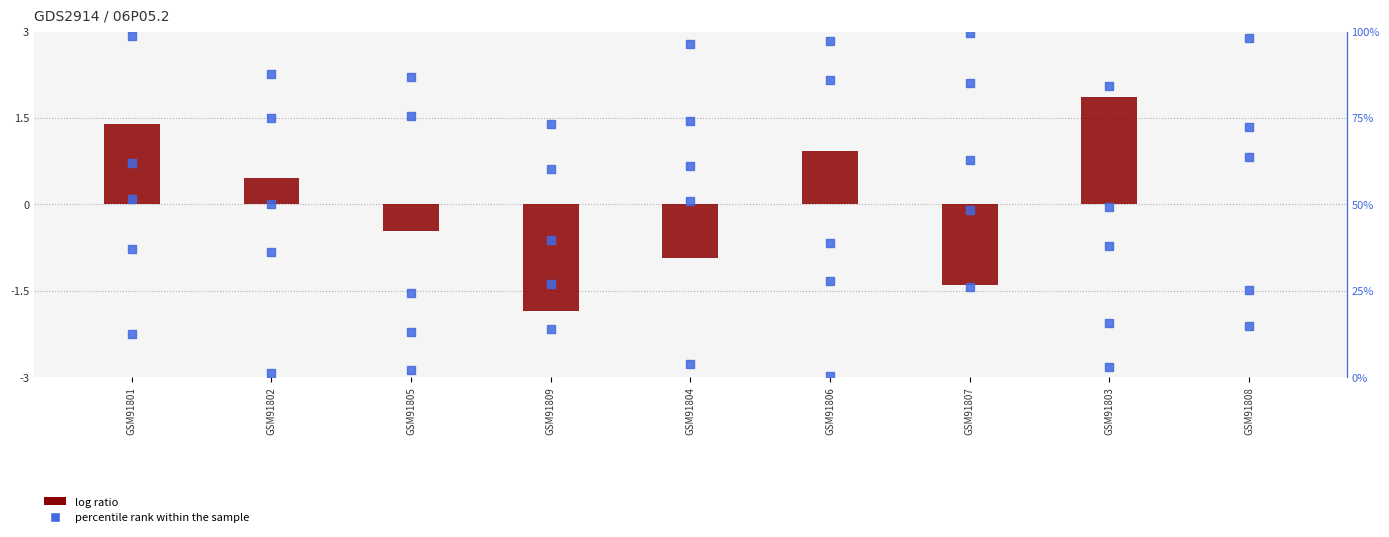

Is the value of log ratio at GSM91804 greater than the value of percentile rank within the sample at GSM91804?

No